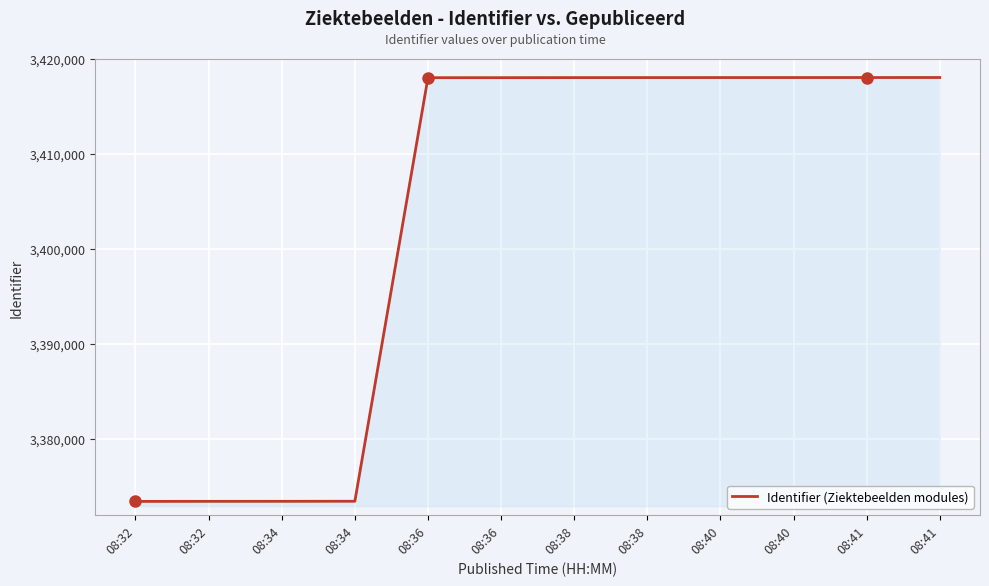

Reading left to right, transcribe all the data shown in this chart.

3373409	3373415	3373418	3373425	3418032	3418036	3418041	3418043	3418045	3418047	3418049	3418051